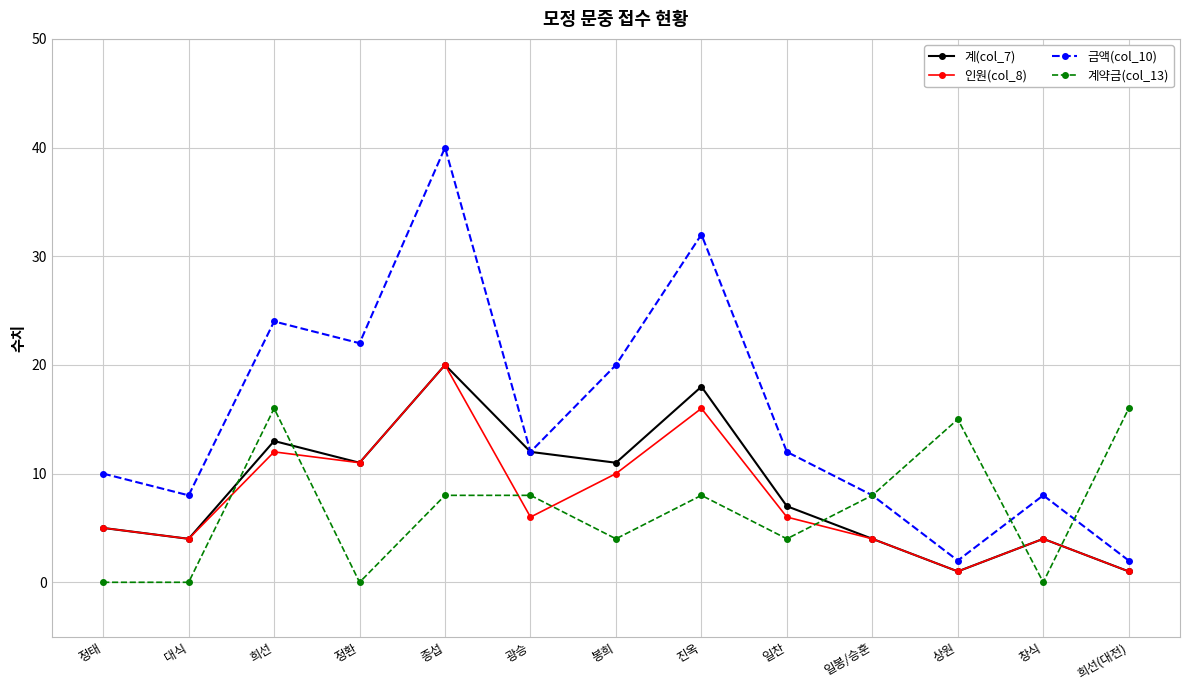

How many values in the 계약금(col_13) series are below 8?

6